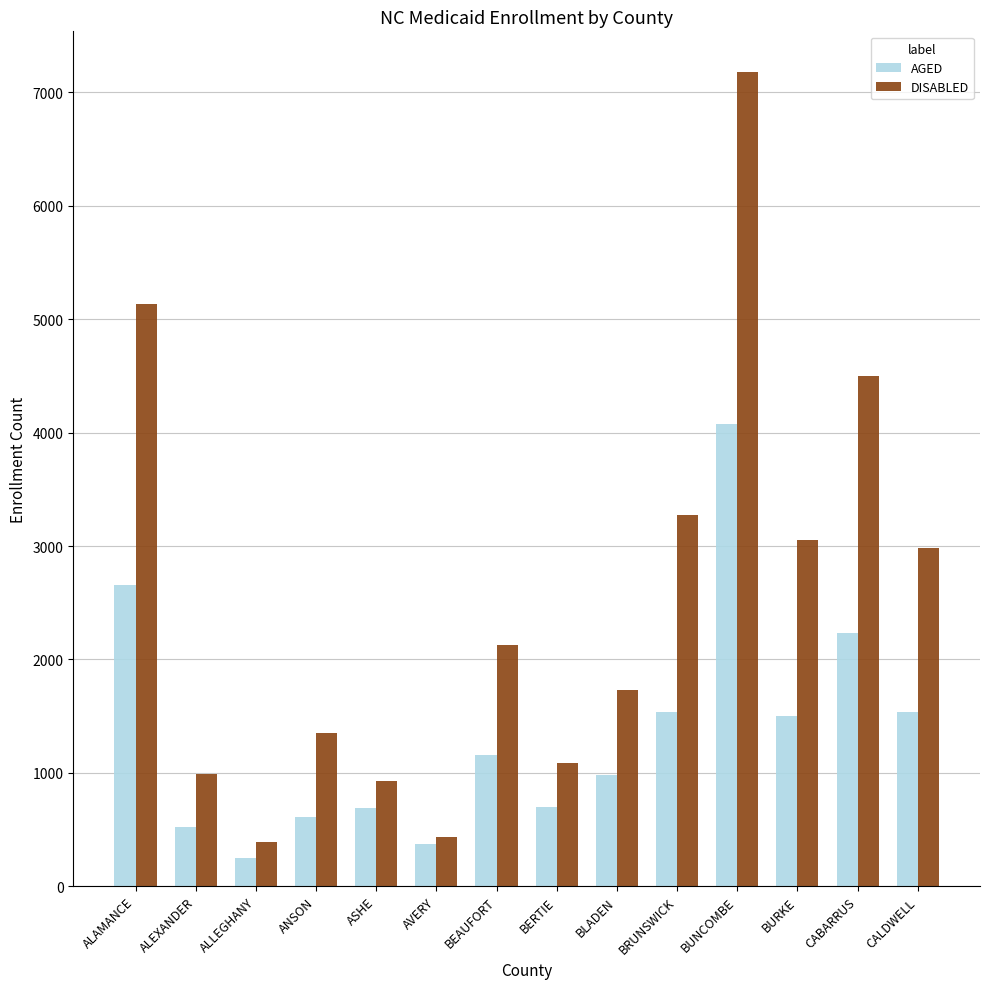

What is the spread (max minus min) of values at CALDWELL?

1451